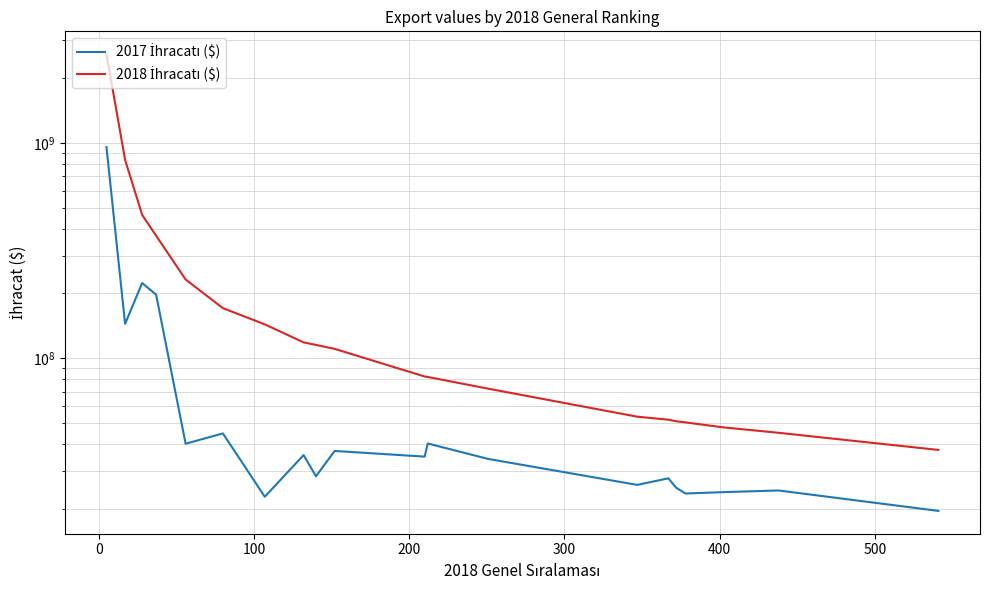

True or false: 2018 İhracatı ($) has more than 0 points higher than both neighbors.

False